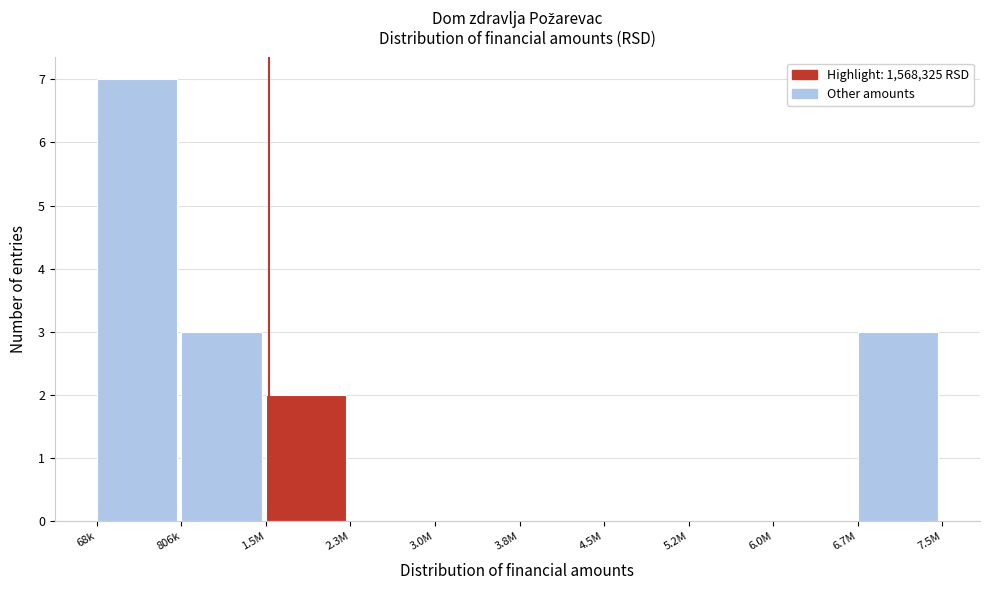

Reading left to right, list all the values displayed in this chart.

68k=7	806k=3	1.5M=2	2.3M=0	3.0M=0	3.8M=0	4.5M=0	5.2M=0	6.0M=0	6.7M=3